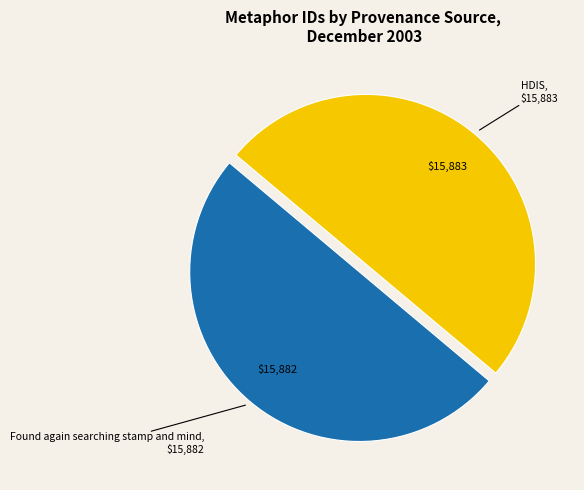

Do HDIS and Found again searching stamp and mind together represent more than half of the pie?

Yes